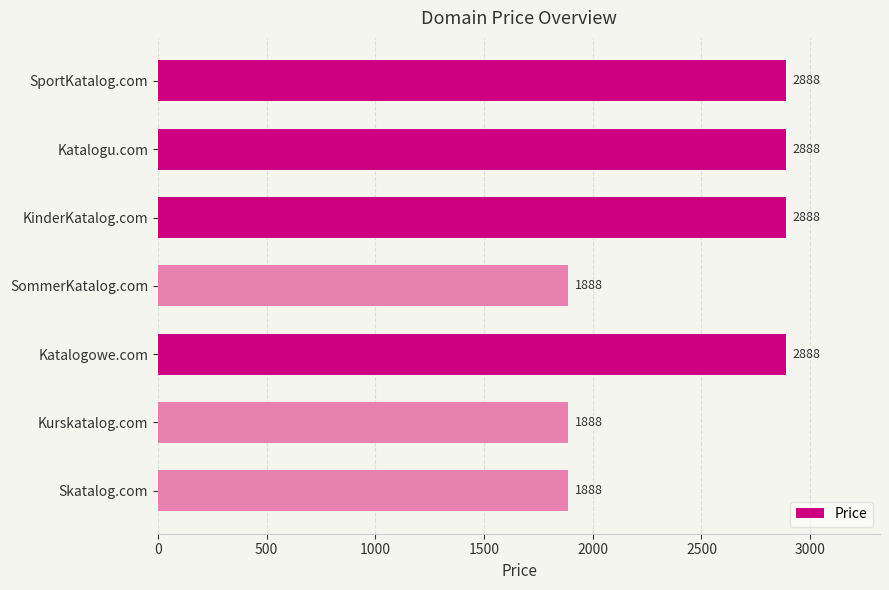

What is the minimum value shown in the chart?

1888